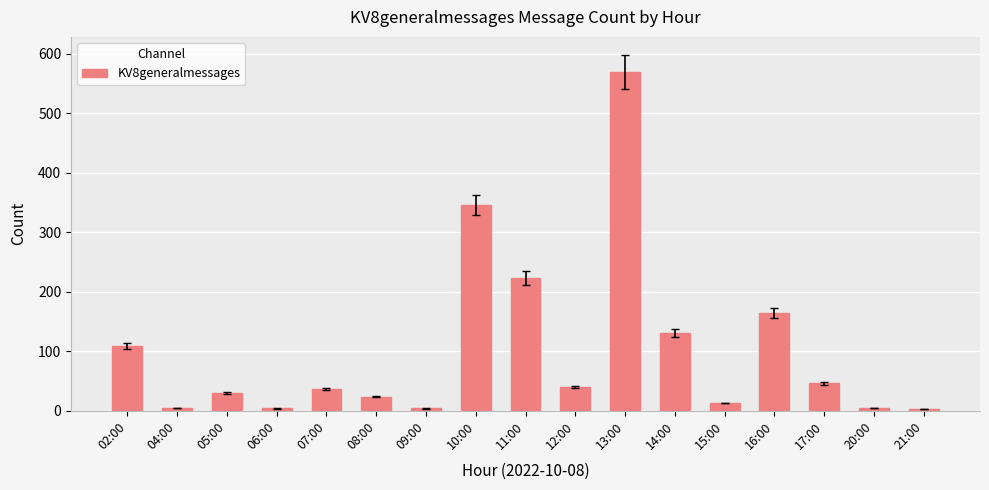

What is the label of the 6th bar from the left?

08:00